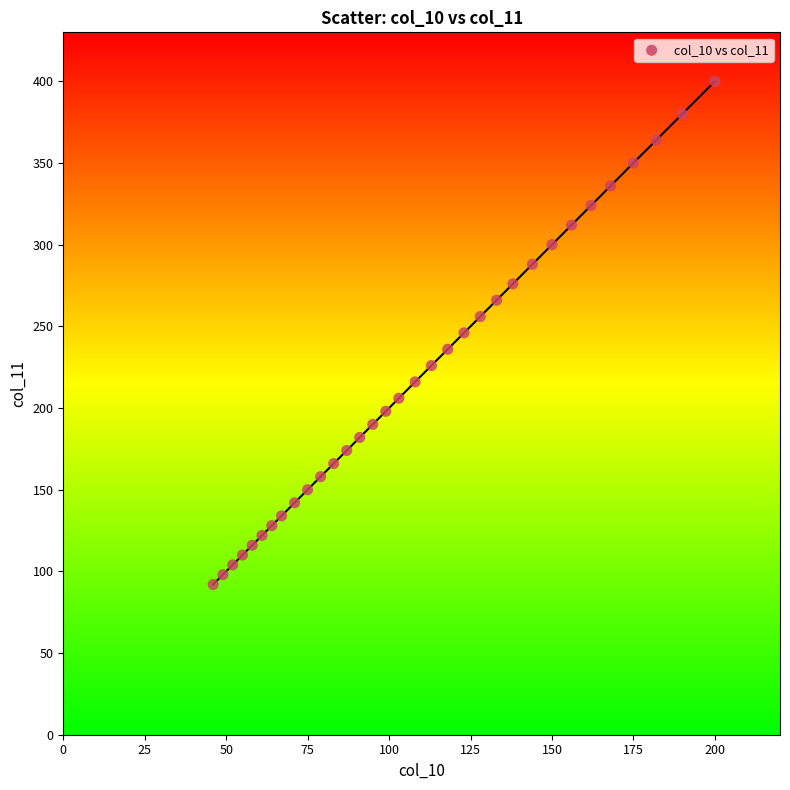

What is the range of X values (max minus min)?

154